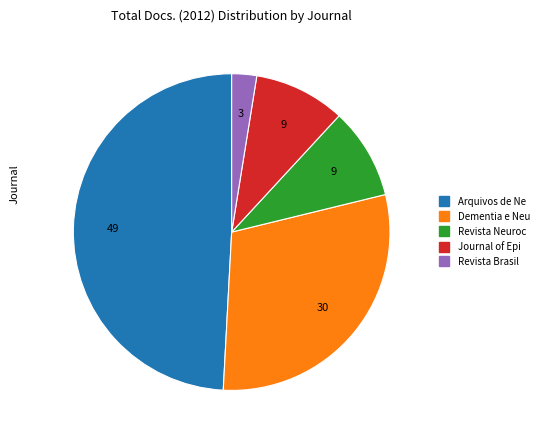

Does any single category account for the majority?

No